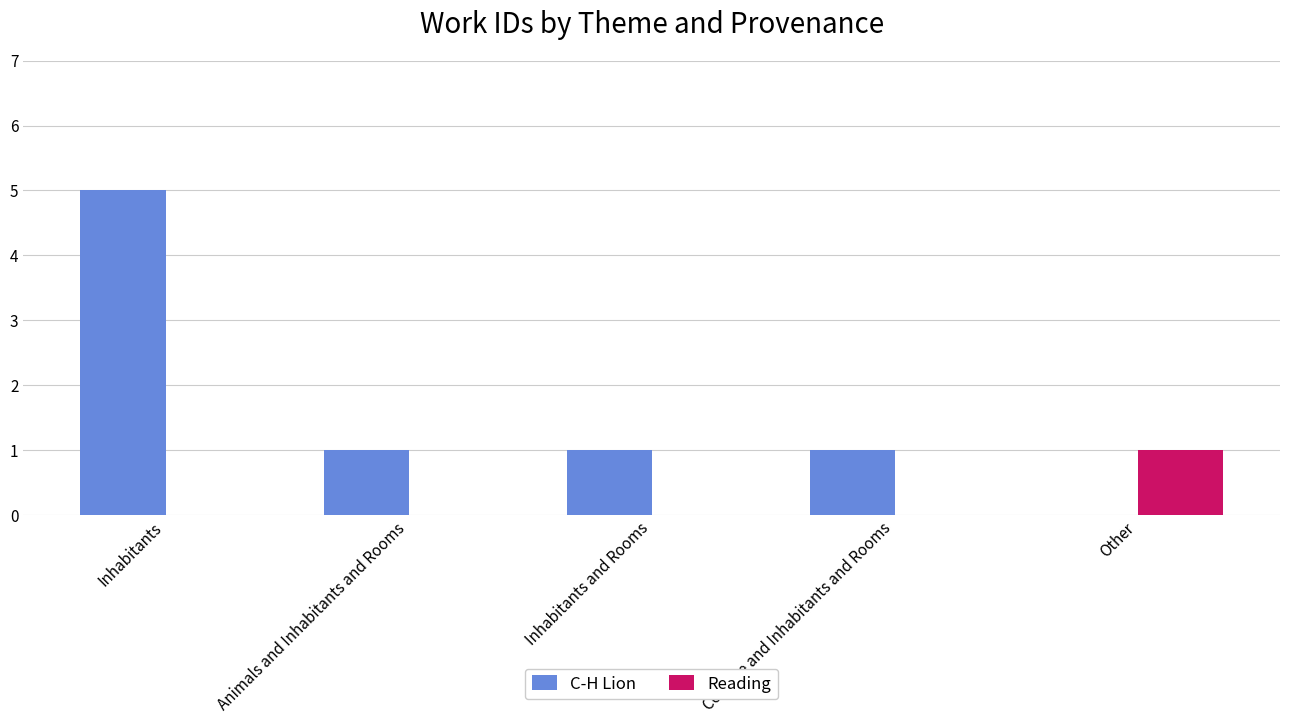

Reading left to right, transcribe all the data shown in this chart.

C-H Lion: Inhabitants=5	Animals and Inhabitants and Rooms=1	Inhabitants and Rooms=1	Coinage and Inhabitants and Rooms=1	Other=0
Reading: Inhabitants=0	Animals and Inhabitants and Rooms=0	Inhabitants and Rooms=0	Coinage and Inhabitants and Rooms=0	Other=1